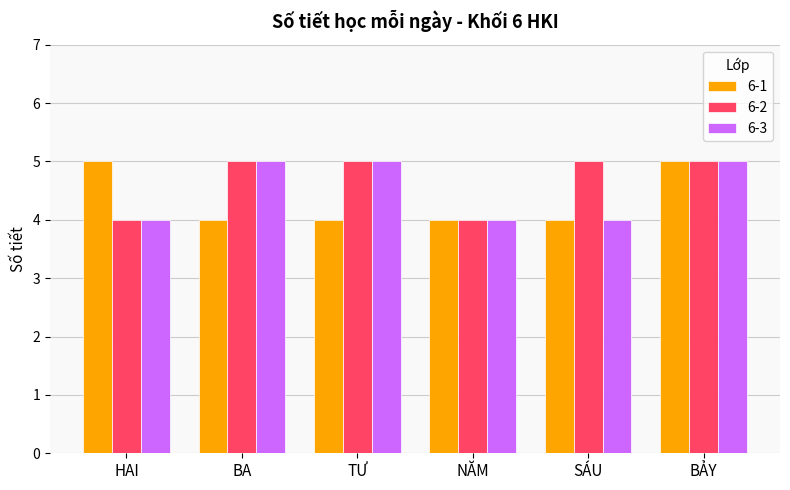

Is it true that 6-2 equals 3 at BẢY?

False